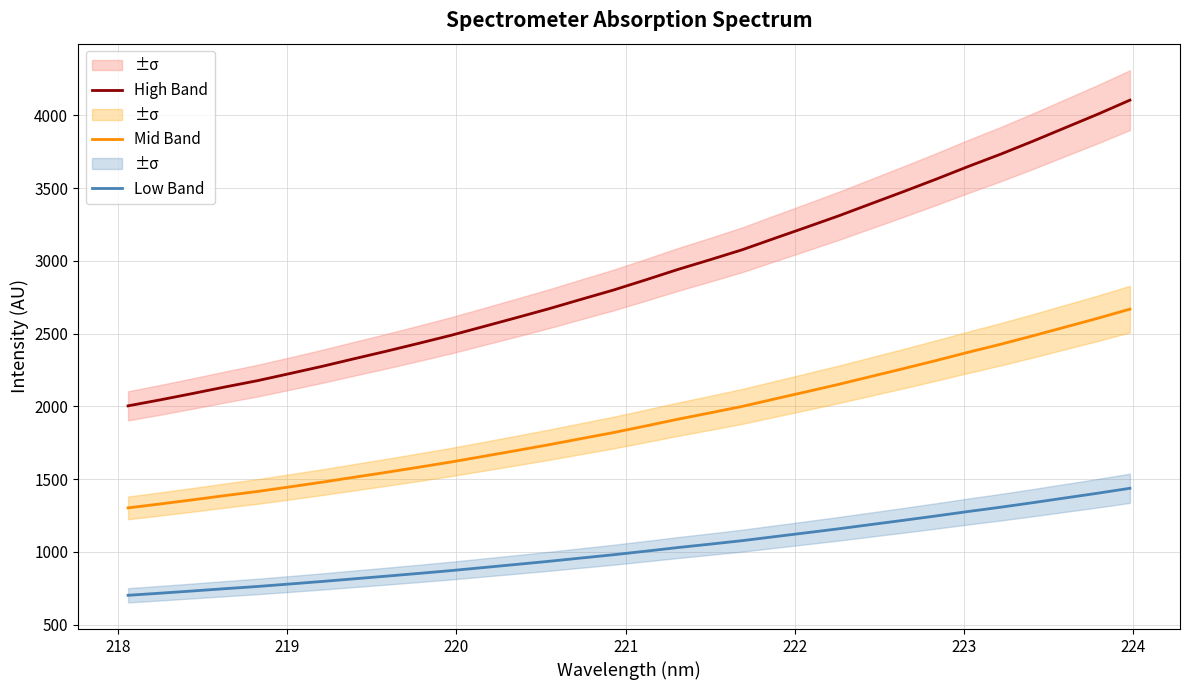

What is the minimum value for High Band?

2003.7